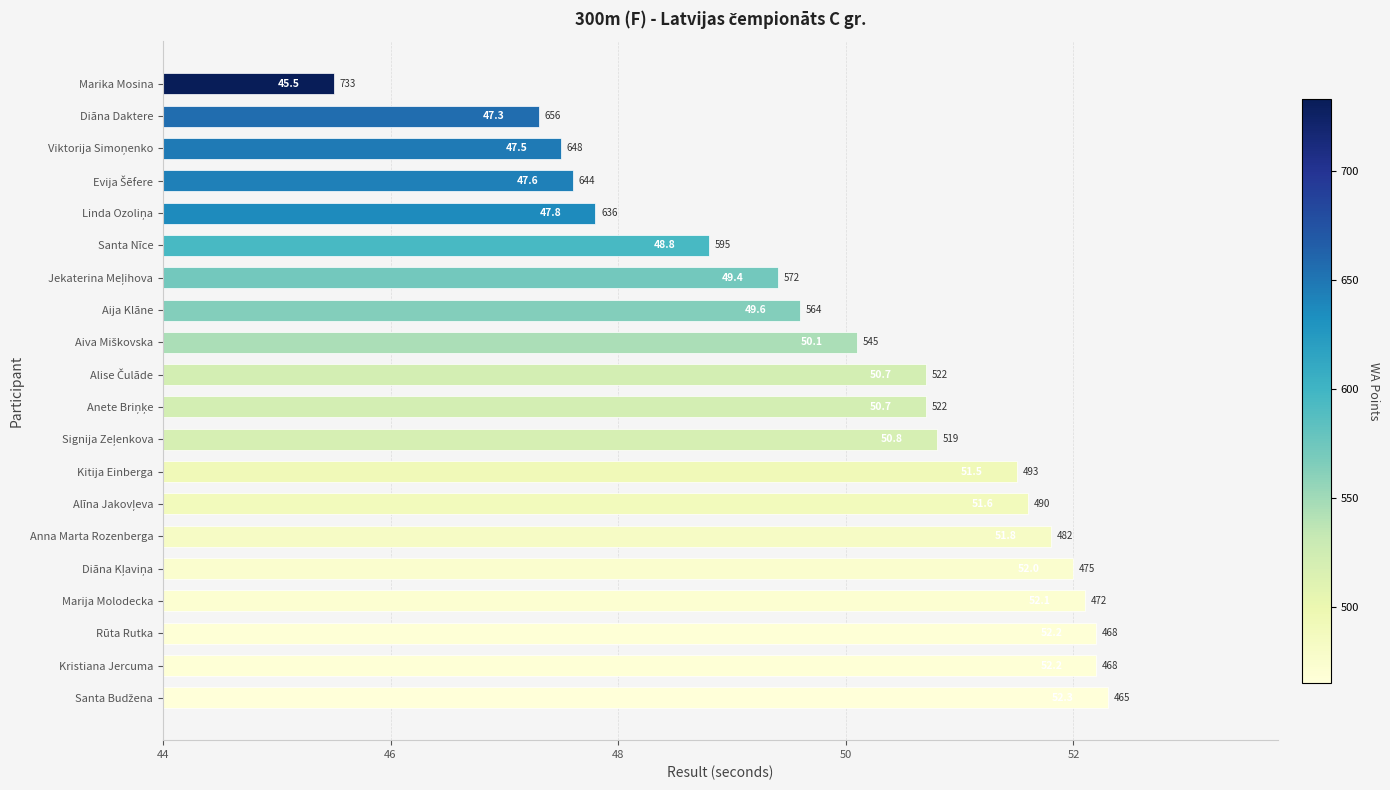

Does the chart contain stacked bars?

No